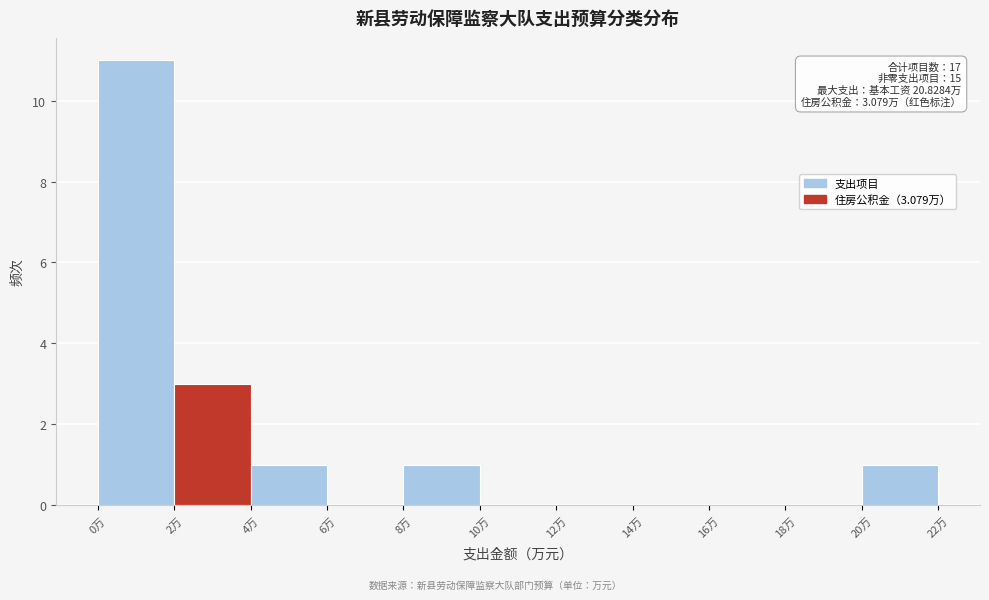

Which range on the x-axis has the tallest bar?

0 to 2